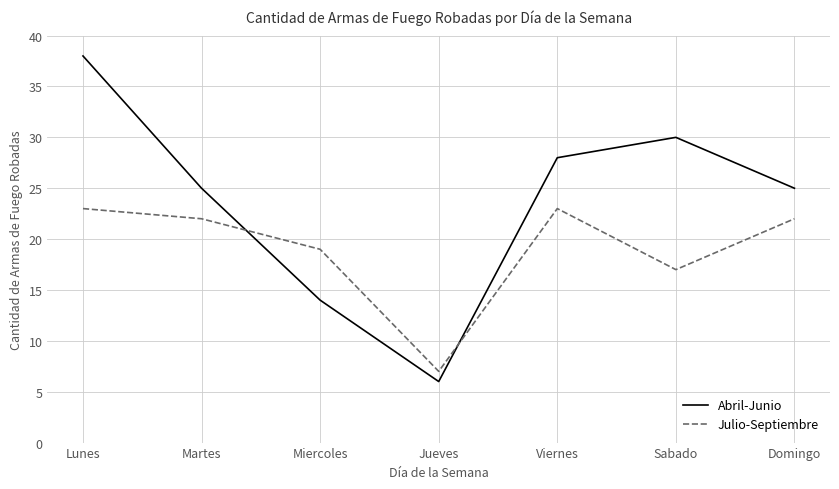

What is the approximate value of Abril-Junio at Miercoles, to the nearest 5?

15